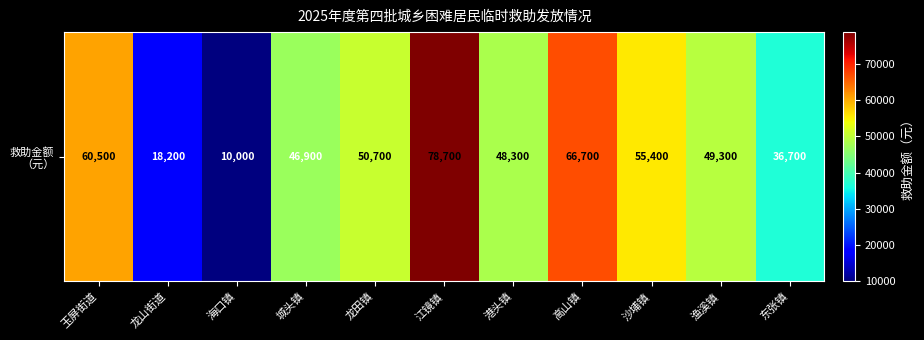

What is the minimum value shown in the chart?

10000